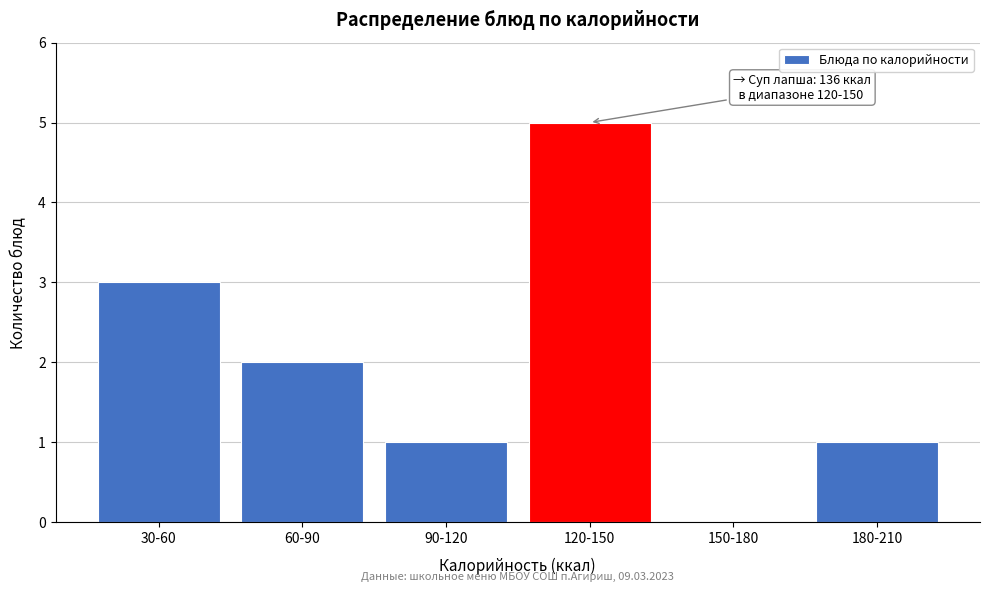

Reading left to right, transcribe all the data shown in this chart.

30-60=3	60-90=2	90-120=1	120-150=5	150-180=0	180-210=1